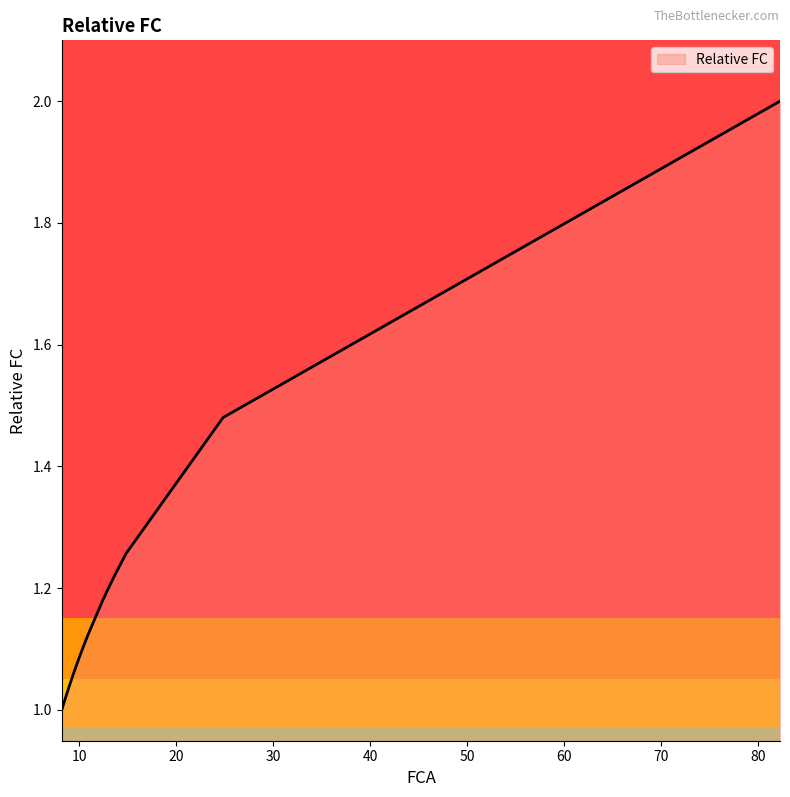

What is the greatest value displayed?

2.0